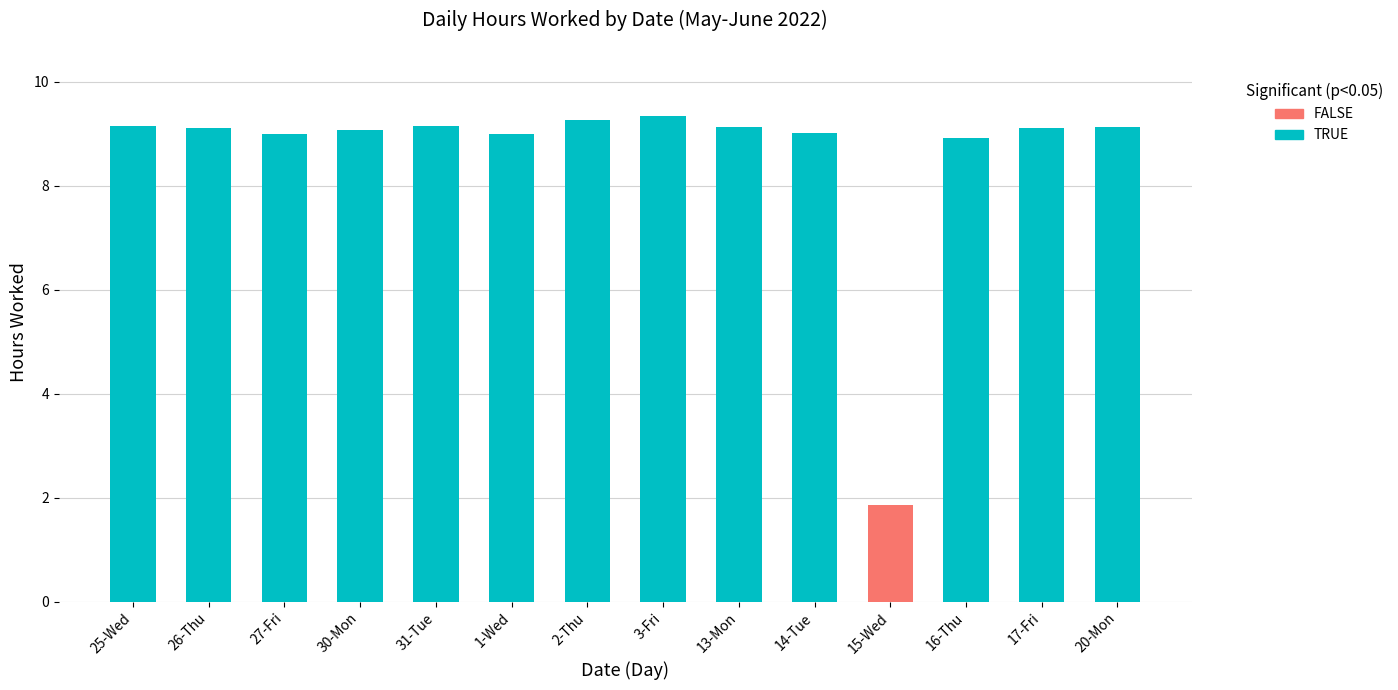

What is the label of the 14th bar from the left?

20-Mon